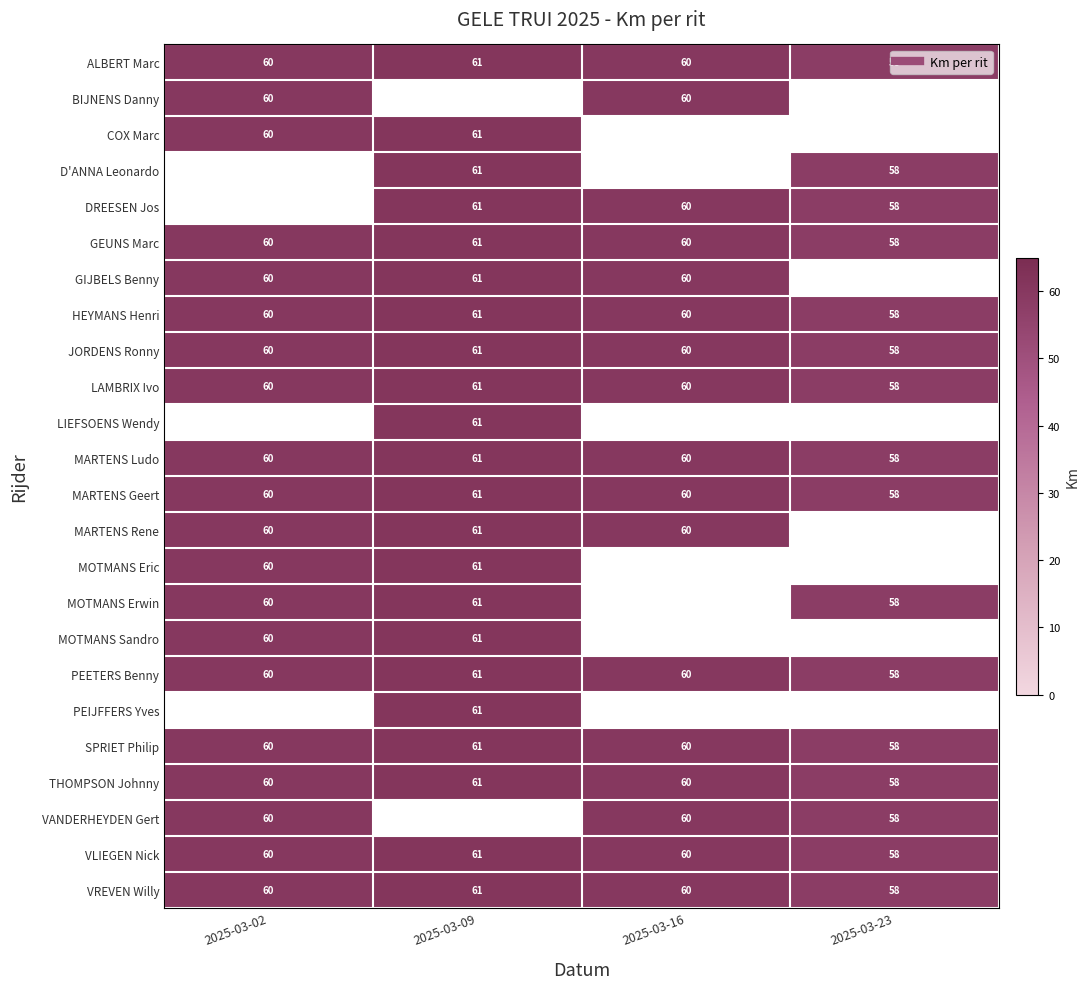

How many data points in HEYMANS Henri are less than 60?

1